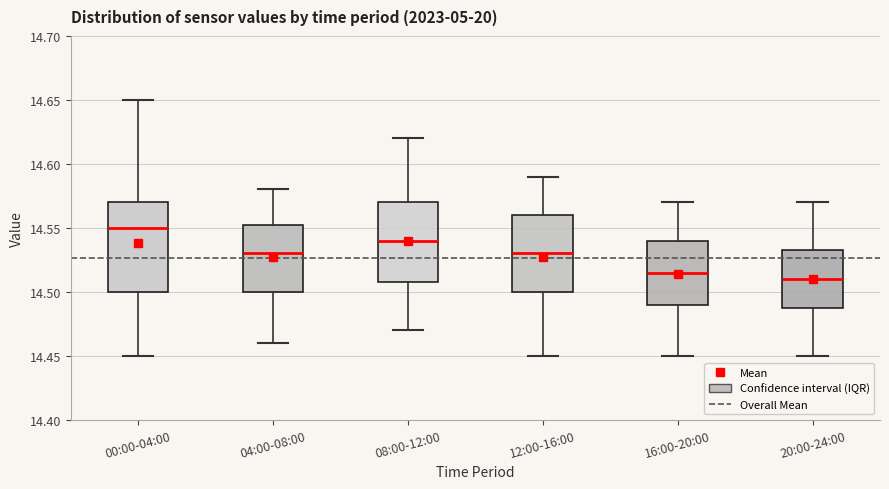

Where does the lower whisker of the box for 00:00-04:00 end on the y-axis? The values are not printed on the chart, so give them approximately, as read against the axis.

14.450